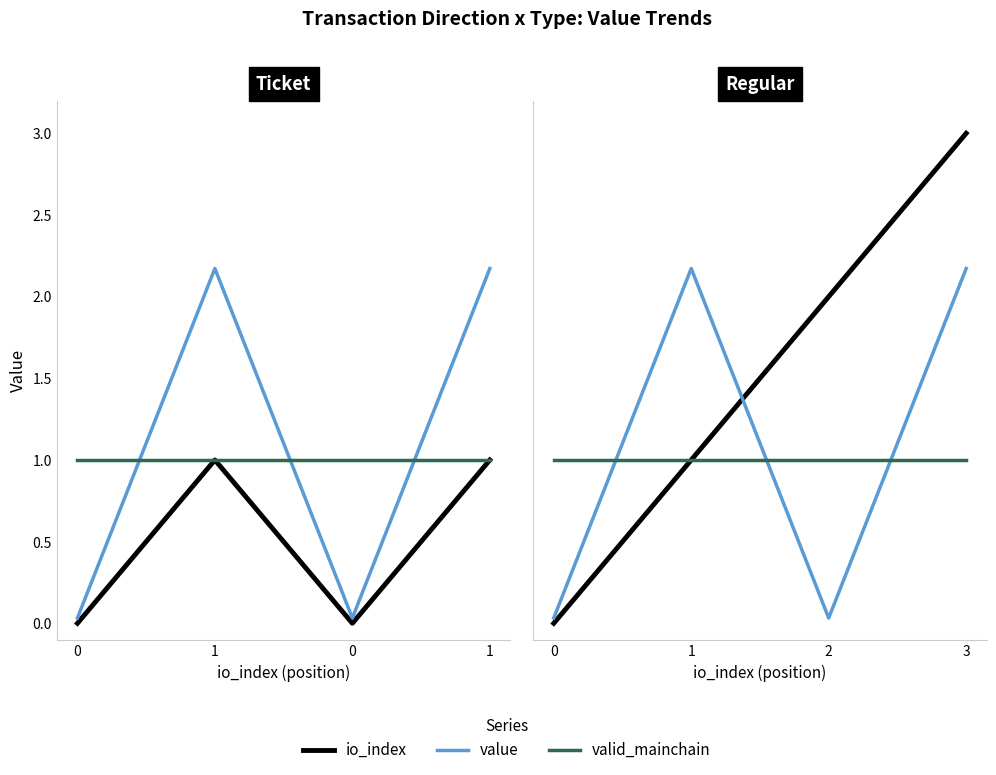

How many lines are shown in the chart?

3